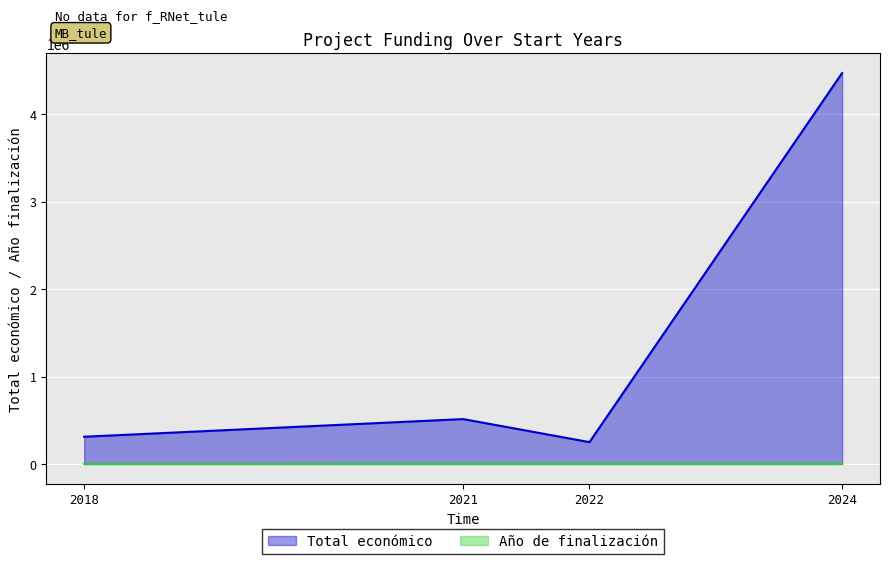

Rank the categories by Total económico value from highest to lowest.

2024, 2021, 2018, 2022